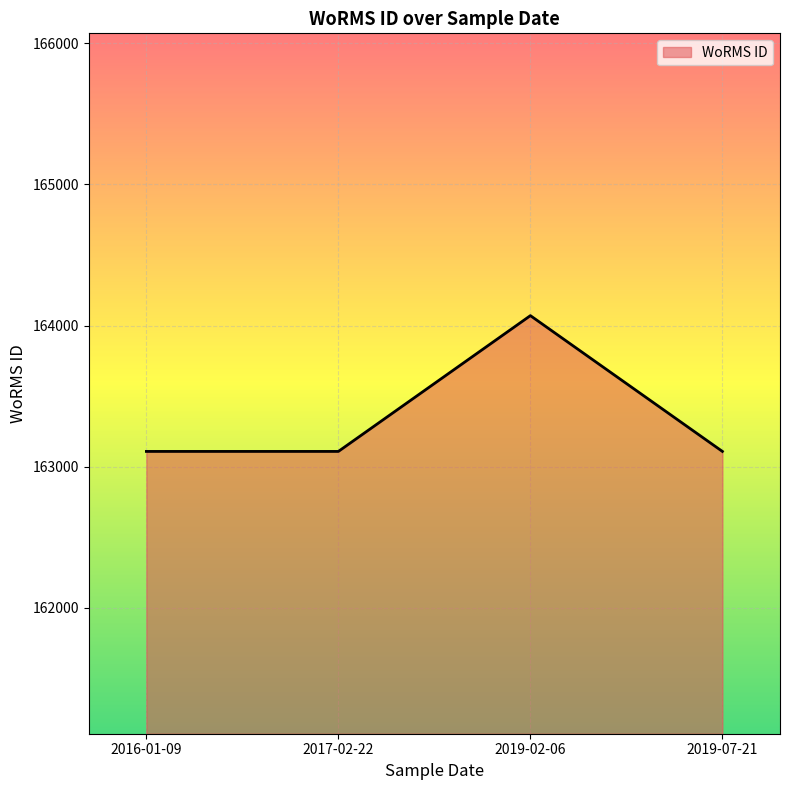

Between 2019-02-06 and 2019-07-21, which is larger?

2019-02-06